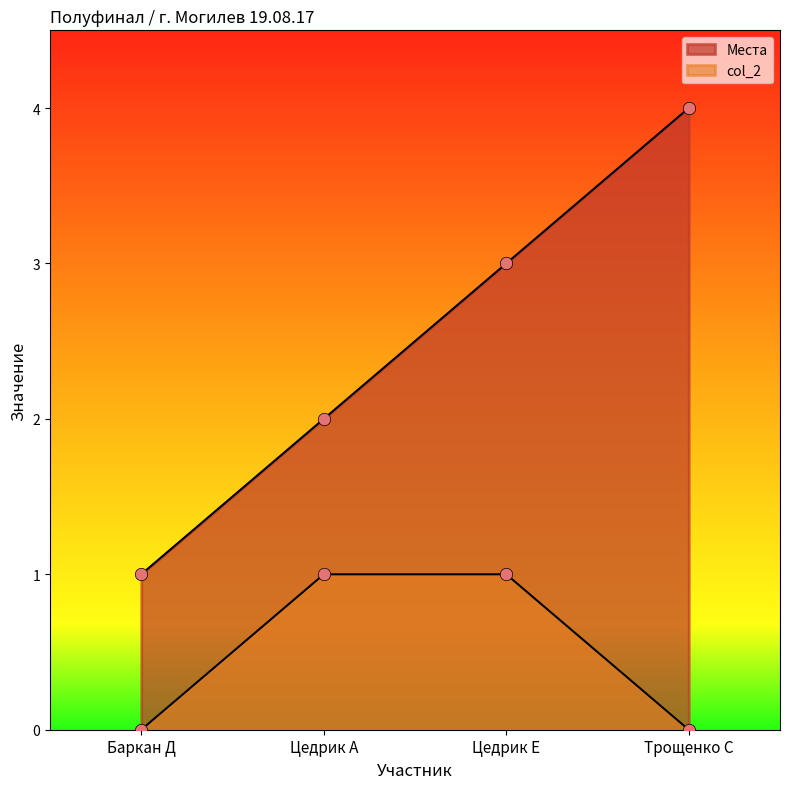

What are all the series names shown in the legend?

Места, col_2